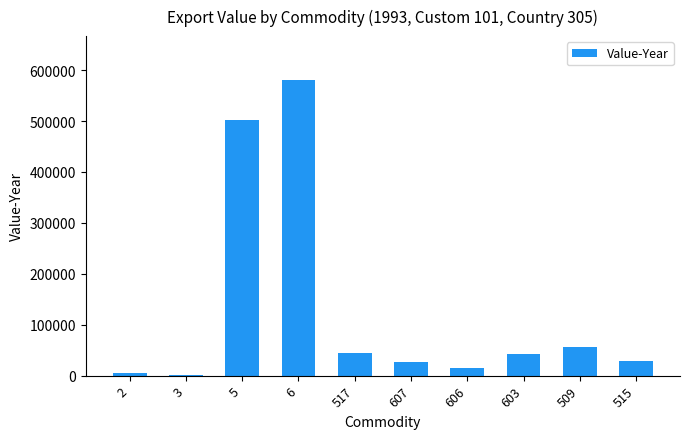

What is the change in value from 6 to 607?

-553603